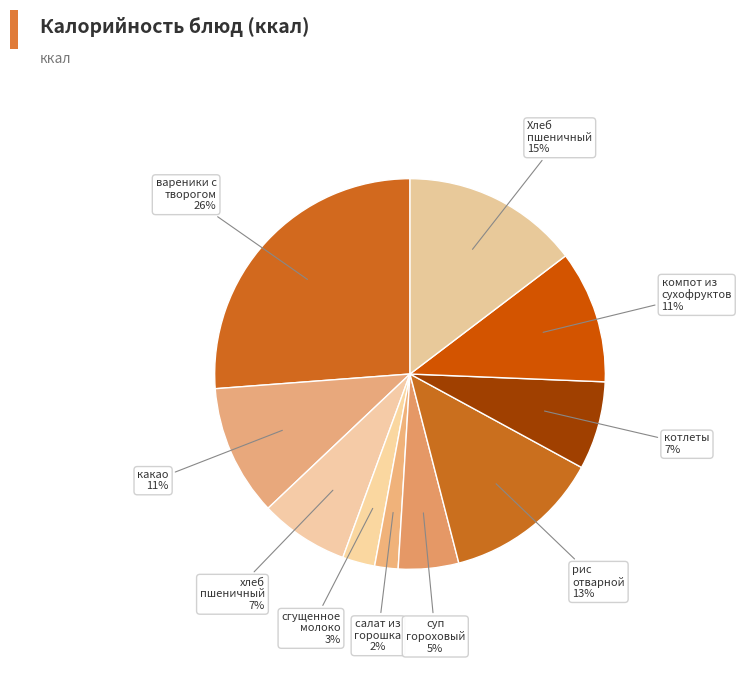

Rank the categories by value from highest to lowest.

вареники с творогом, Хлеб пшеничный, рис отварной, компот из сухофруктов, какао, хлеб пшеничный, котлеты, суп гороховый, сгущенное молоко, салат из зеленого горошка